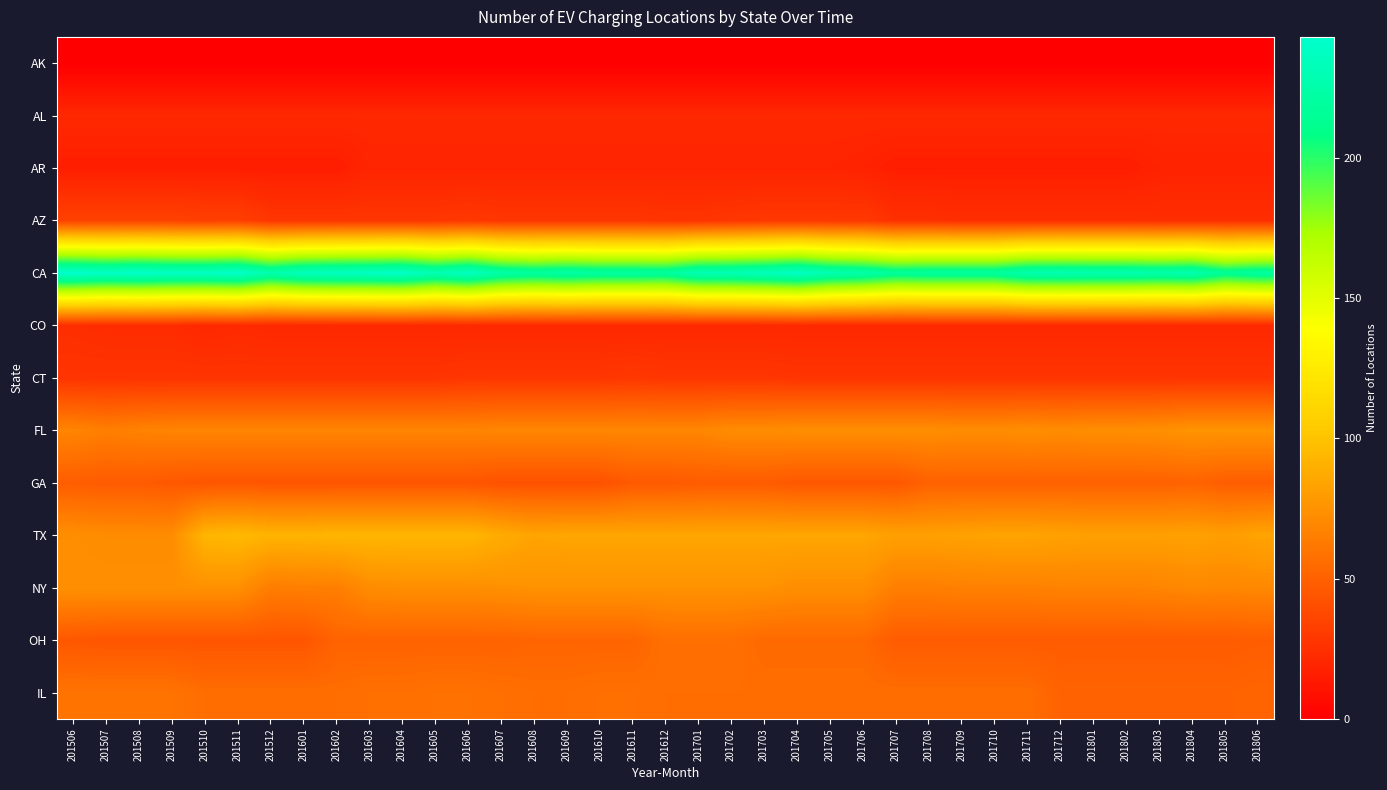

Reading left to right, what are all the values shown in this chart?

AK: 201506=0	201507=0	201508=0	201509=0	201510=0	201511=0	201512=0	201601=0	201602=0	201603=0	201604=0	201605=0	201606=0	201607=0	201608=0	201609=0	201610=0	201611=0	201612=0	201701=0	201702=0	201703=0	201704=0	201705=0	201706=0	201707=0	201708=0	201709=0	201710=0	201711=0	201712=0	201801=0	201802=0	201803=0	201804=0	201805=0	201806=0
AL: 201506=21	201507=21	201508=21	201509=21	201510=21	201511=21	201512=21	201601=21	201602=21	201603=21	201604=21	201605=21	201606=21	201607=21	201608=21	201609=21	201610=21	201611=21	201612=21	201701=21	201702=21	201703=21	201704=21	201705=21	201706=21	201707=21	201708=21	201709=21	201710=21	201711=21	201712=21	201801=21	201802=21	201803=21	201804=21	201805=21	201806=21
AR: 201506=16	201507=16	201508=16	201509=16	201510=16	201511=16	201512=16	201601=16	201602=16	201603=19	201604=19	201605=19	201606=19	201607=19	201608=19	201609=19	201610=19	201611=19	201612=19	201701=19	201702=19	201703=19	201704=19	201705=19	201706=18	201707=16	201708=16	201709=16	201710=16	201711=16	201712=16	201801=16	201802=16	201803=18	201804=18	201805=18	201806=18
AZ: 201506=34	201507=34	201508=34	201509=34	201510=33	201511=33	201512=28	201601=28	201602=28	201603=28	201604=28	201605=28	201606=29	201607=28	201608=28	201609=28	201610=28	201611=28	201612=27	201701=27	201702=28	201703=29	201704=29	201705=29	201706=29	201707=25	201708=25	201709=24	201710=24	201711=24	201712=24	201801=24	201802=24	201803=24	201804=24	201805=24	201806=24
CA: 201506=243	201507=239	201508=241	201509=238	201510=238	201511=241	201512=227	201601=235	201602=237	201603=238	201604=240	201605=230	201606=237	201607=224	201608=220	201609=223	201610=220	201611=220	201612=219	201701=230	201702=231	201703=234	201704=239	201705=229	201706=225	201707=217	201708=219	201709=219	201710=219	201711=228	201712=229	201801=228	201802=228	201803=226	201804=228	201805=215	201806=220
CO: 201506=24	201507=23	201508=23	201509=23	201510=21	201511=22	201512=21	201601=21	201602=21	201603=21	201604=21	201605=21	201606=21	201607=21	201608=21	201609=21	201610=21	201611=21	201612=21	201701=21	201702=21	201703=21	201704=21	201705=21	201706=21	201707=21	201708=21	201709=21	201710=21	201711=21	201712=21	201801=21	201802=21	201803=21	201804=21	201805=21	201806=21
CT: 201506=27	201507=27	201508=27	201509=27	201510=27	201511=27	201512=27	201601=27	201602=27	201603=27	201604=27	201605=27	201606=28	201607=28	201608=28	201609=28	201610=28	201611=29	201612=28	201701=28	201702=28	201703=28	201704=27	201705=27	201706=27	201707=27	201708=27	201709=27	201710=27	201711=27	201712=27	201801=27	201802=27	201803=27	201804=27	201805=27	201806=27
FL: 201506=68	201507=65	201508=67	201509=68	201510=68	201511=68	201512=68	201601=68	201602=68	201603=68	201604=68	201605=68	201606=68	201607=69	201608=69	201609=69	201610=69	201611=69	201612=69	201701=69	201702=72	201703=72	201704=73	201705=73	201706=73	201707=73	201708=73	201709=72	201710=72	201711=73	201712=72	201801=73	201802=73	201803=74	201804=76	201805=76	201806=76
GA: 201506=48	201507=47	201508=47	201509=45	201510=44	201511=44	201512=44	201601=44	201602=44	201603=44	201604=44	201605=44	201606=44	201607=42	201608=42	201609=42	201610=42	201611=46	201612=46	201701=47	201702=47	201703=47	201704=45	201705=45	201706=45	201707=45	201708=50	201709=50	201710=50	201711=50	201712=50	201801=50	201802=50	201803=50	201804=51	201805=48	201806=48
TX: 201506=73	201507=72	201508=72	201509=72	201510=93	201511=95	201512=92	201601=92	201602=93	201603=93	201604=93	201605=93	201606=93	201607=88	201608=84	201609=85	201610=85	201611=85	201612=85	201701=85	201702=85	201703=85	201704=85	201705=85	201706=85	201707=82	201708=82	201709=83	201710=84	201711=84	201712=83	201801=82	201802=82	201803=82	201804=83	201805=81	201806=84
NY: 201506=74	201507=74	201508=74	201509=74	201510=74	201511=74	201512=64	201601=65	201602=65	201603=72	201604=73	201605=73	201606=73	201607=74	201608=75	201609=75	201610=75	201611=75	201612=75	201701=75	201702=75	201703=75	201704=73	201705=73	201706=73	201707=65	201708=65	201709=66	201710=66	201711=66	201712=67	201801=67	201802=67	201803=68	201804=70	201805=69	201806=70
OH: 201506=45	201507=44	201508=44	201509=44	201510=44	201511=44	201512=44	201601=44	201602=51	201603=51	201604=51	201605=51	201606=51	201607=51	201608=52	201609=52	201610=52	201611=52	201612=57	201701=57	201702=57	201703=54	201704=54	201705=54	201706=54	201707=47	201708=47	201709=47	201710=47	201711=47	201712=47	201801=47	201802=47	201803=47	201804=47	201805=47	201806=48
IL: 201506=59	201507=59	201508=59	201509=59	201510=56	201511=56	201512=56	201601=56	201602=56	201603=57	201604=57	201605=58	201606=58	201607=57	201608=56	201609=56	201610=57	201611=57	201612=56	201701=56	201702=56	201703=56	201704=56	201705=56	201706=56	201707=56	201708=56	201709=56	201710=56	201711=56	201712=51	201801=51	201802=51	201803=51	201804=51	201805=51	201806=52